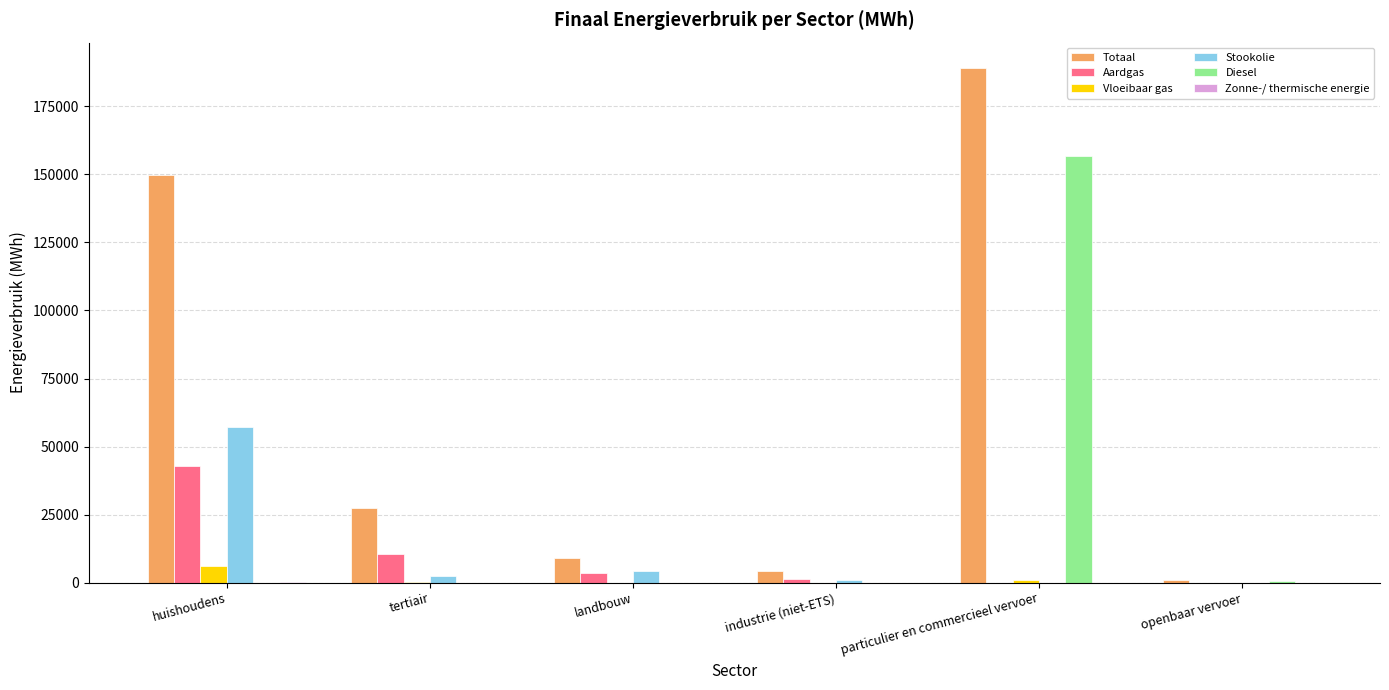

At which category is the sum across all series the highest?

particulier en commercieel vervoer